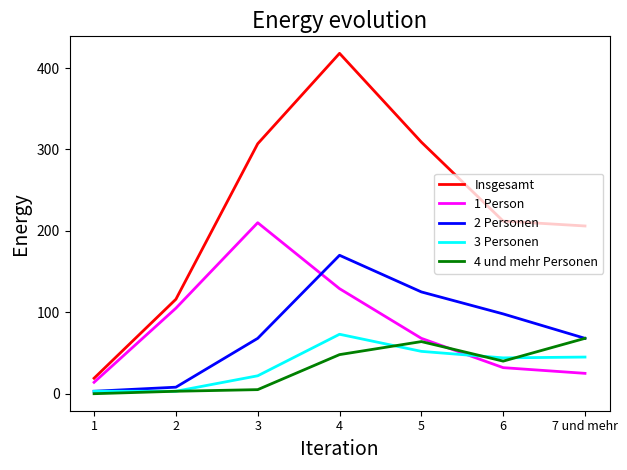

Rank the series at 4 from lowest to highest value.

4 und mehr Personen, 3 Personen, 1 Person, 2 Personen, Insgesamt